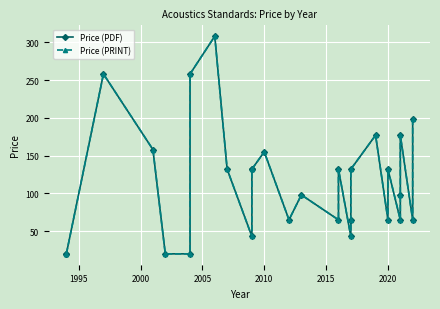

How many lines are shown in the chart?

2